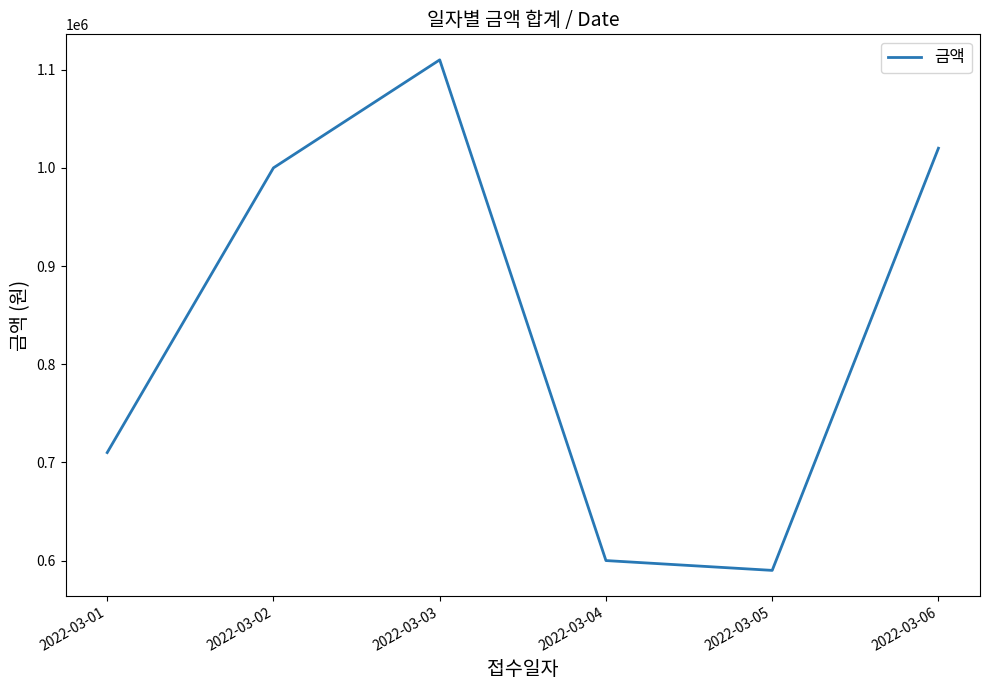

True or false: there are more than 2 points higher than both neighbors.

False